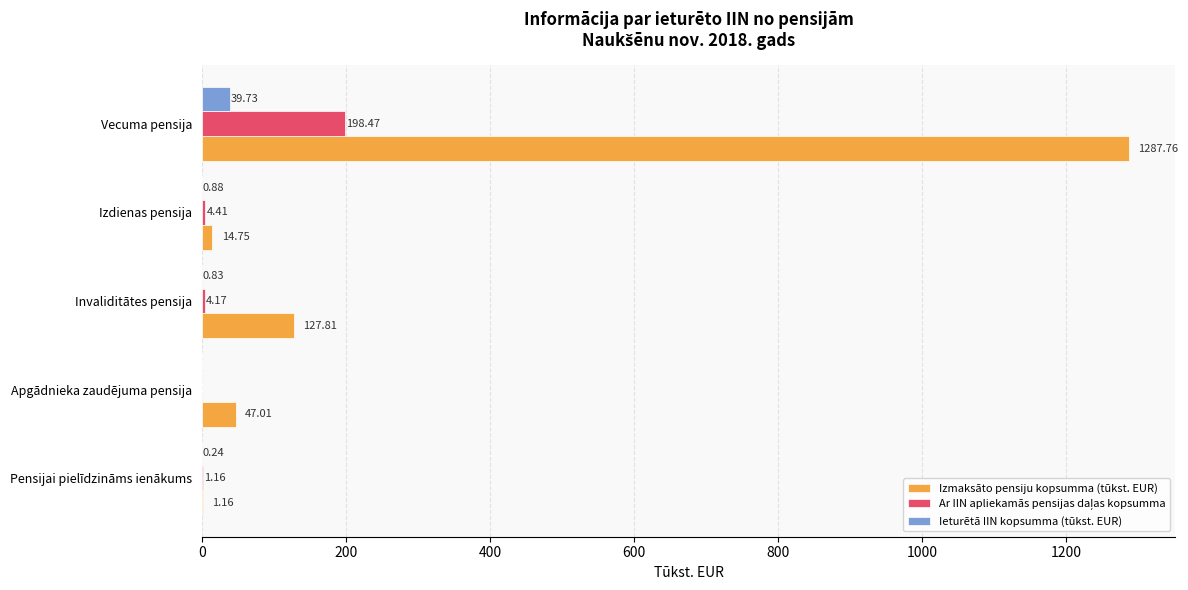

Which series has the largest total across all categories?

Izmaksāto pensiju kopsumma (tūkst. EUR)